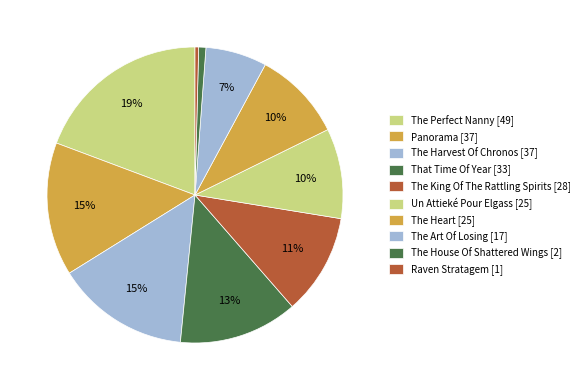

What is the smallest slice in the pie chart?

Raven Stratagem